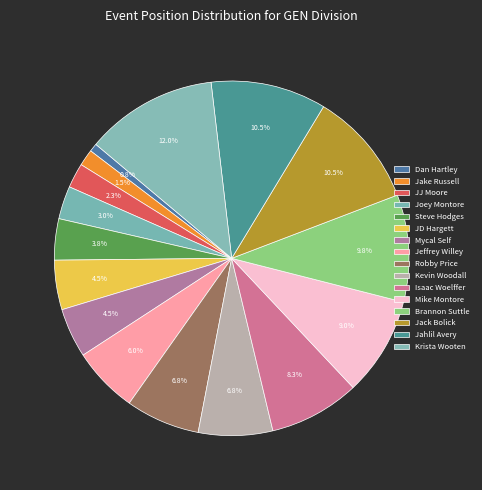

Count the number of slices in the pie.

16